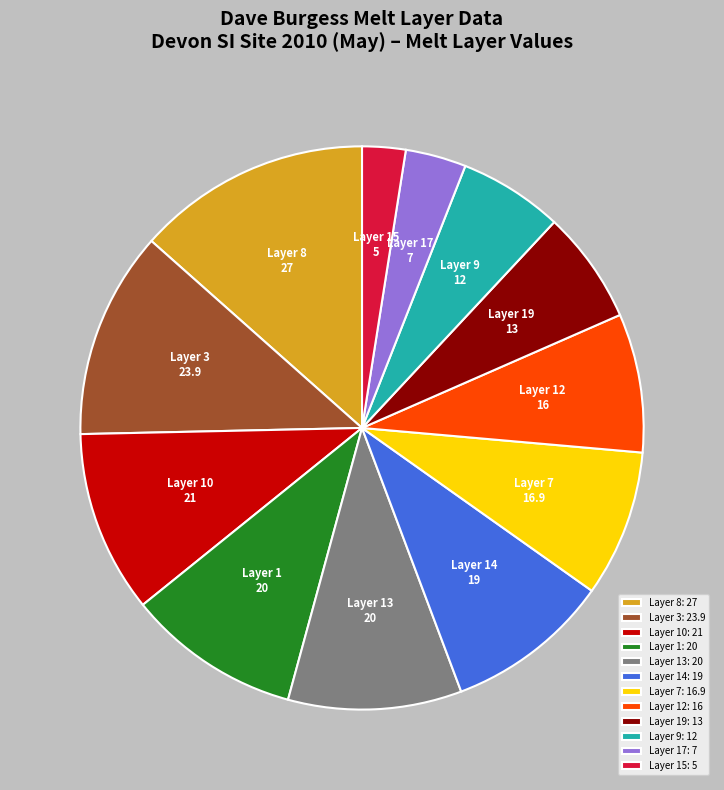

The Layer 14 slice represents 9% of the pie. True or false?

True